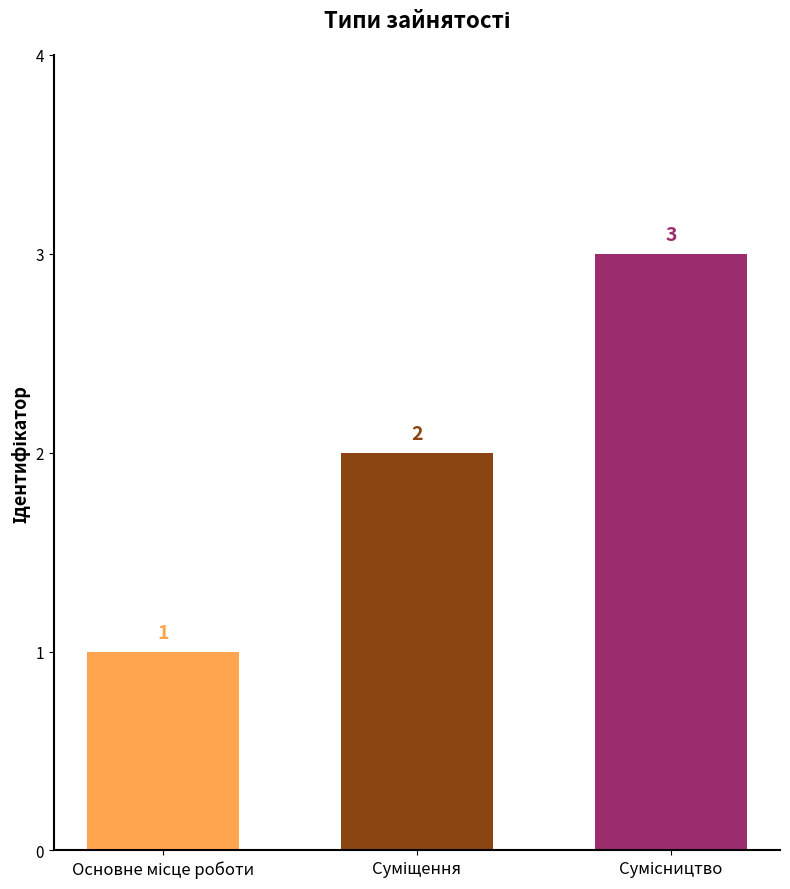

What is the greatest value displayed?

3